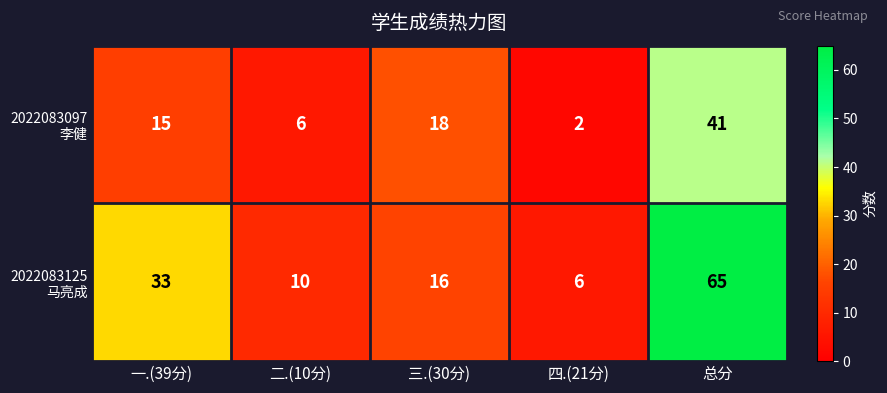

How many distinct data groups are displayed?

2